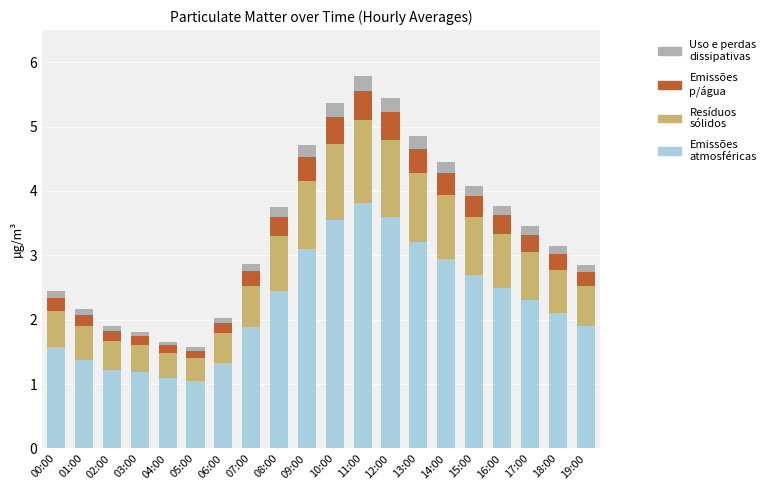

What is the total value across all series at 09:00?

4.7